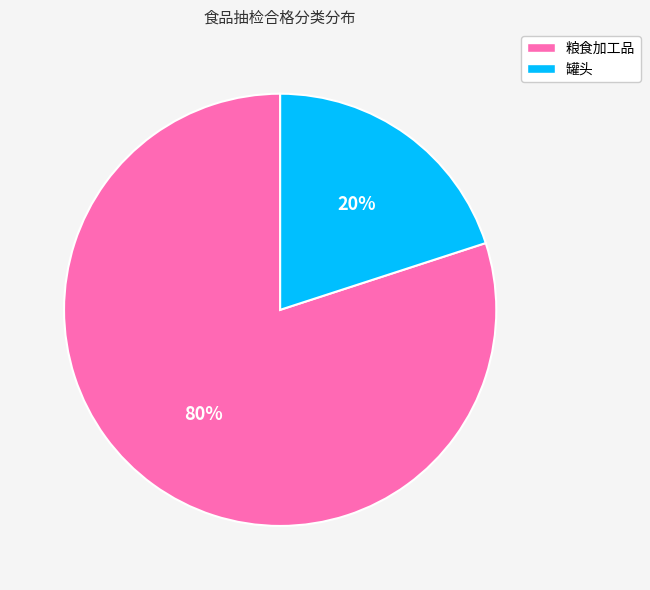

Count the number of slices in the pie.

2